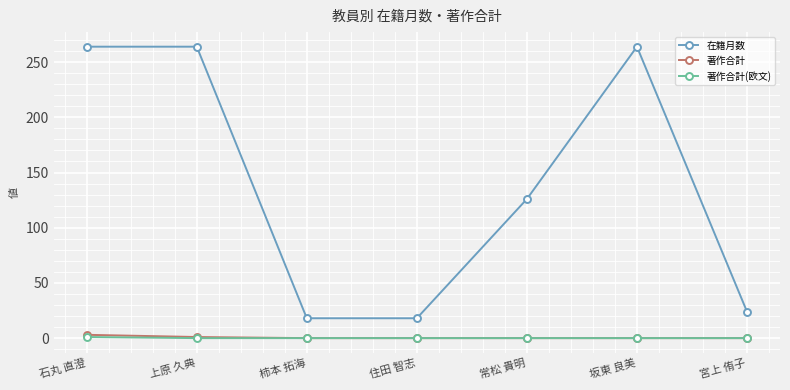

Between 柿本 拓海 and 坂東 良美, which series saw the biggest shift?

在籍月数